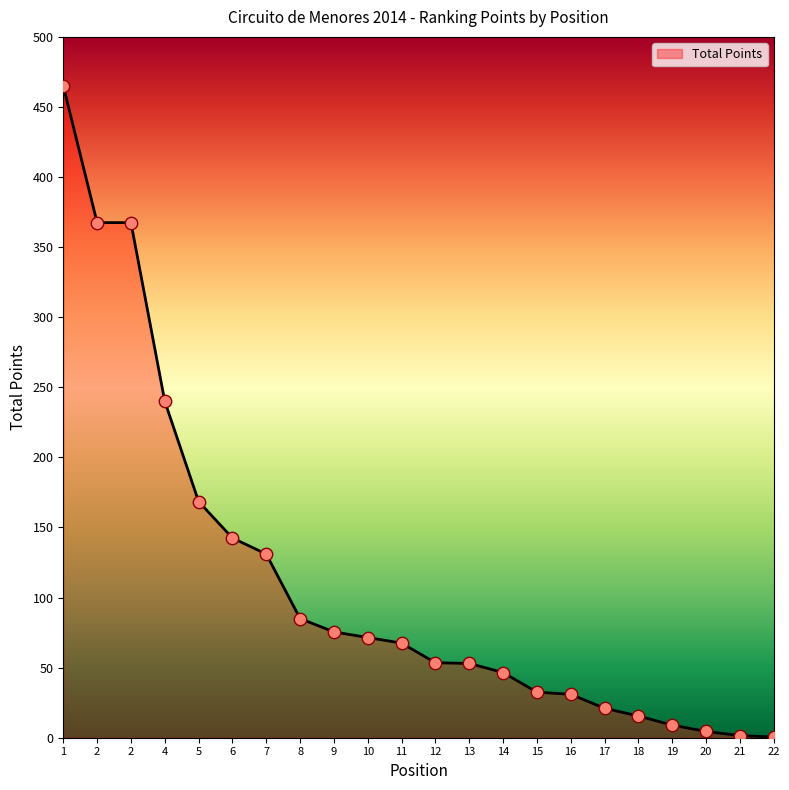

How many lines are shown in the chart?

1